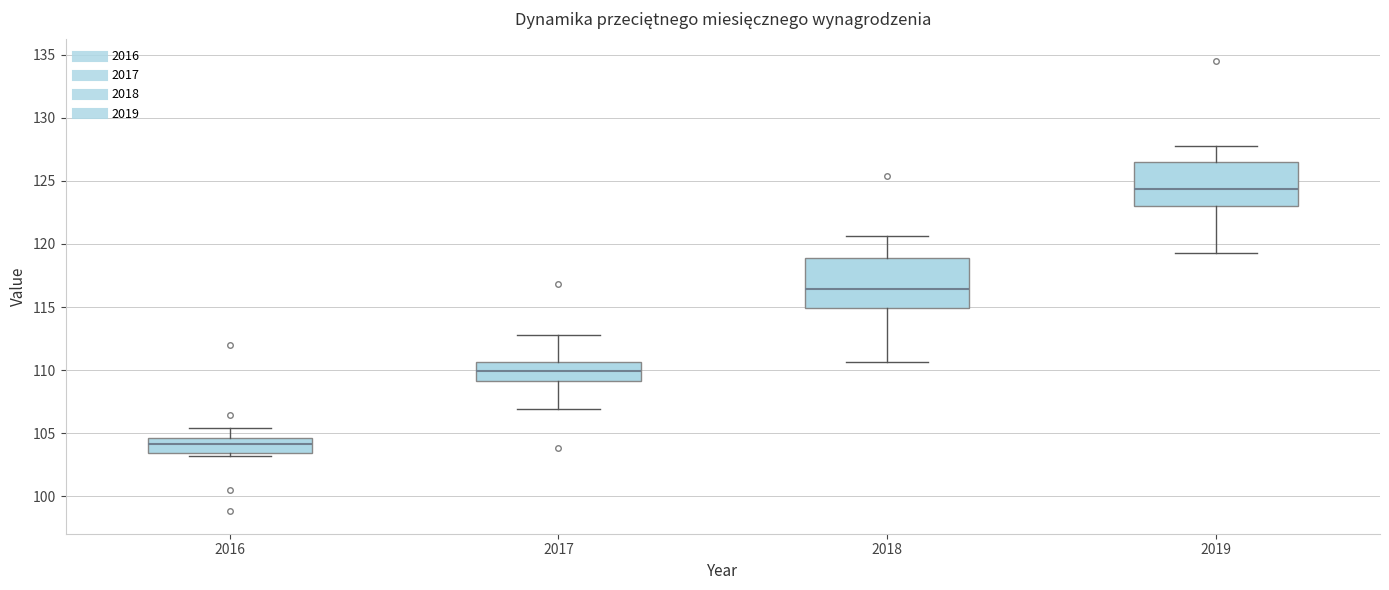

Where is the lower edge of the box at x = 2018 on the y-axis? The values are not printed on the chart, so give them approximately, as read against the axis.

115.0